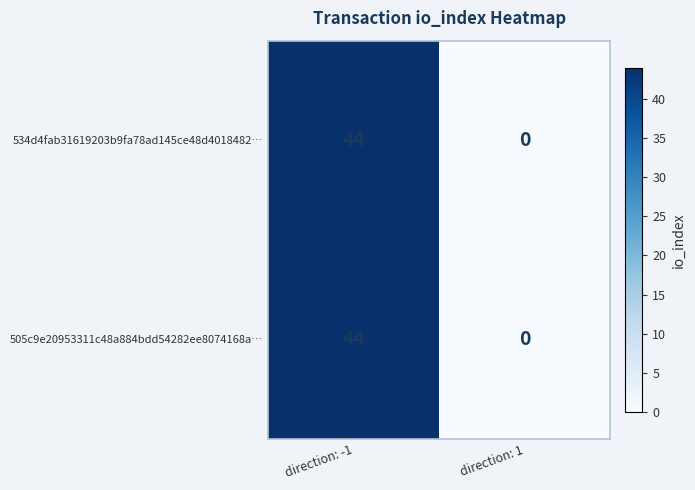

True or false: 505c9e20953311c48a884bdd54282ee8074168a… has a value of 26 at direction: 1.

False